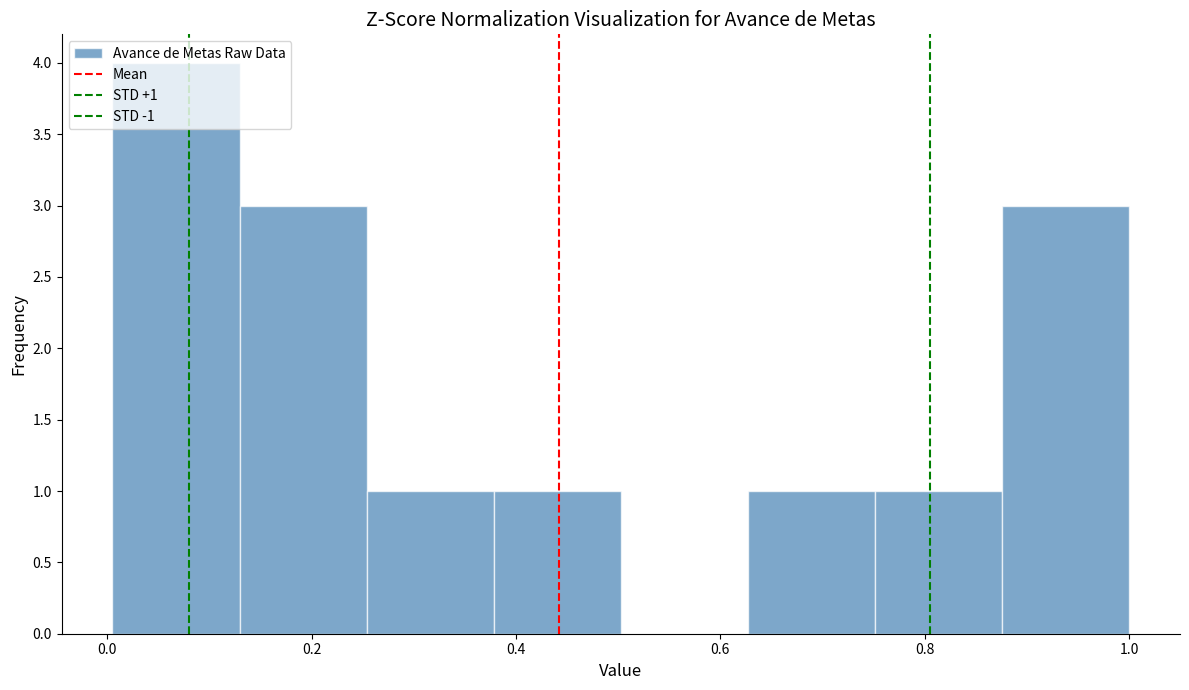

Which range on the x-axis has the tallest bar?

0.00 to 0.12